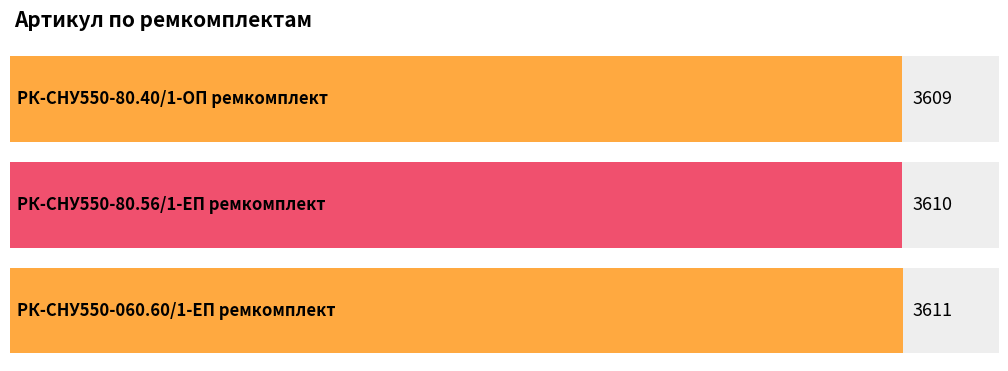

Which label corresponds to the smallest value in the chart?

РК-СНУ550-80.40/1-ОП ремкомплект